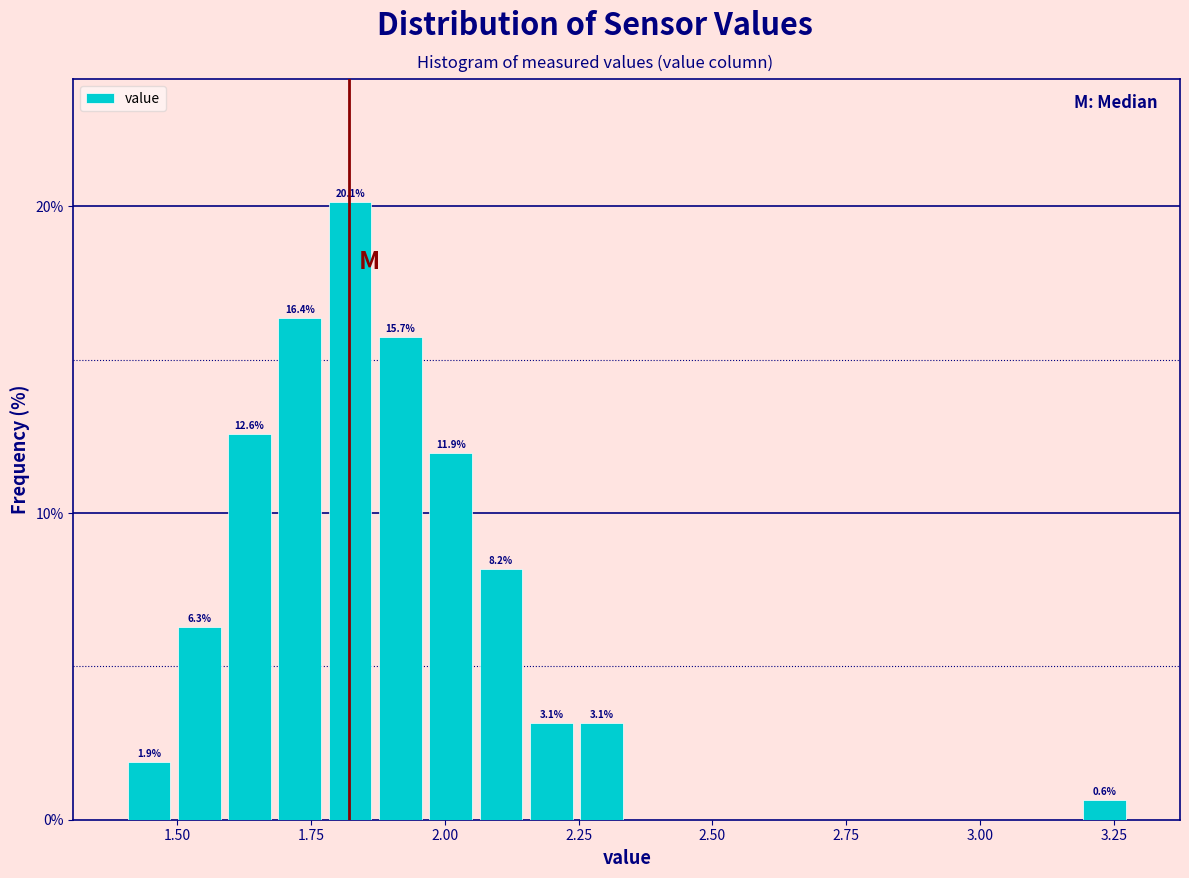

Around what value on the x-axis is the tallest bar? Give the approximate position of its centre, as read against the axis.

1.80